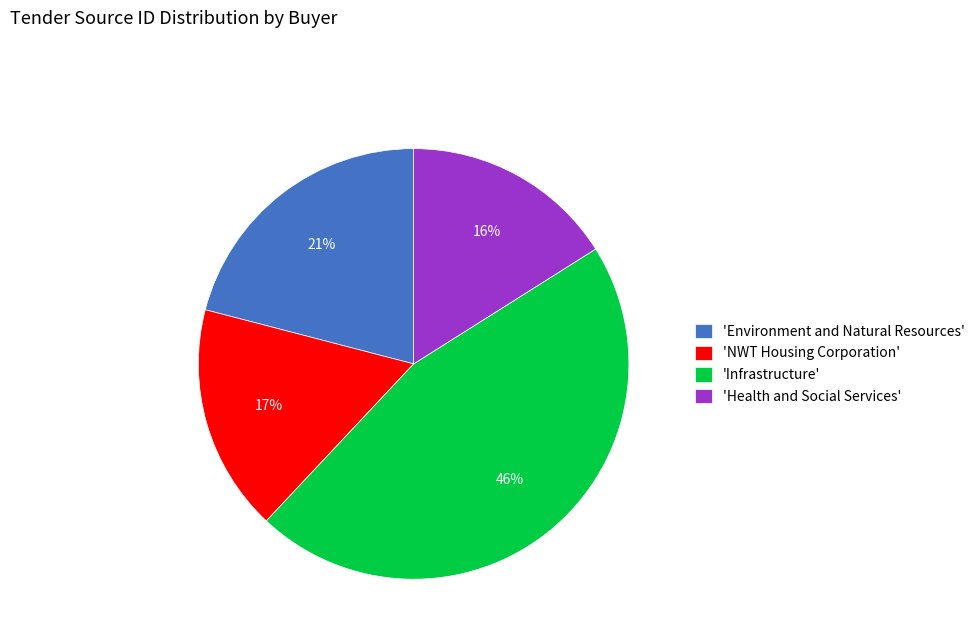

What percentage is the 'NWT Housing Corporation' slice, to the nearest percent?

17%